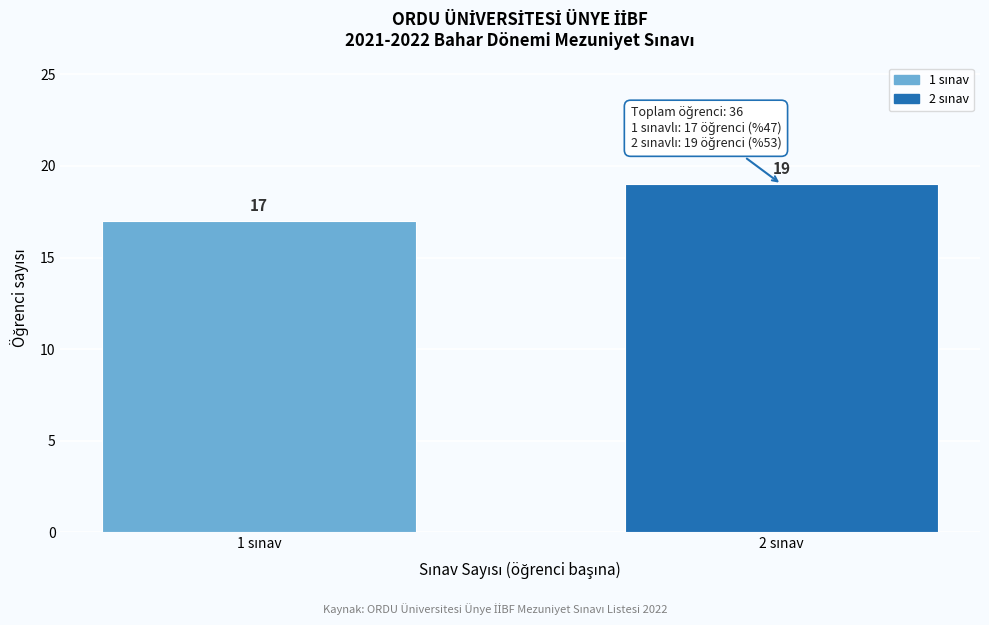

Reading left to right, list all the values displayed in this chart.

17	19